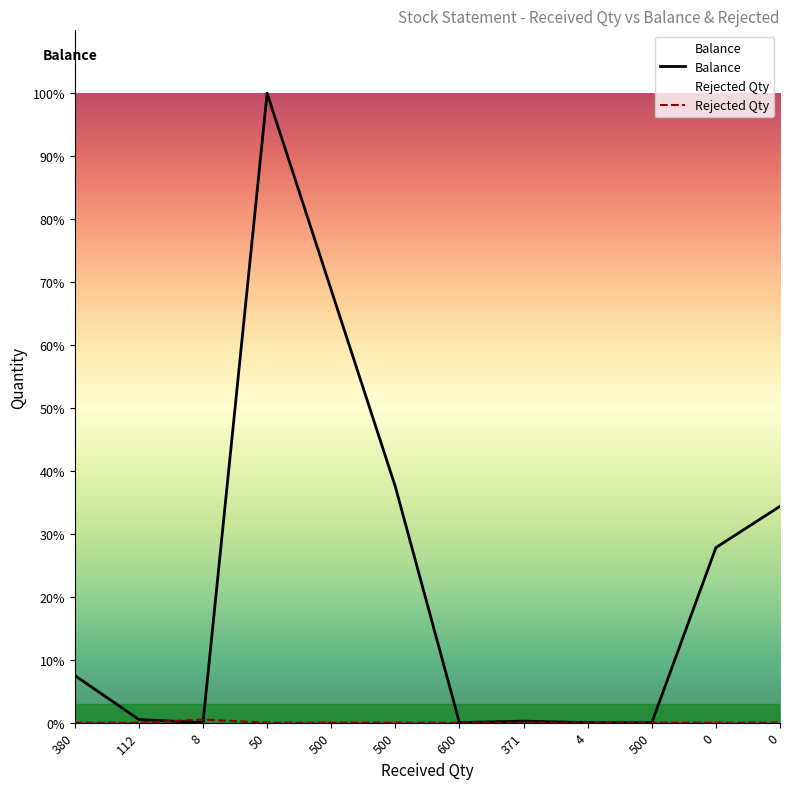

Rank the series by their maximum value, from highest to lowest.

Balance, Rejected Qty